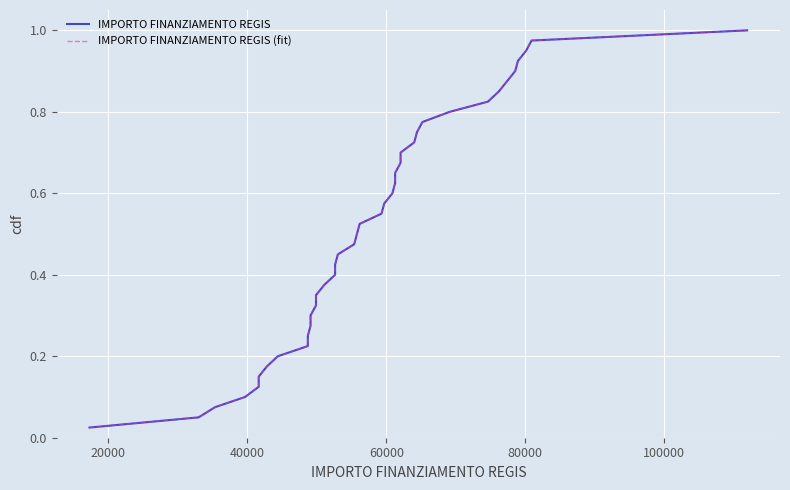

Rank the series by their maximum value, from highest to lowest.

IMPORTO FINANZIAMENTO REGIS, IMPORTO FINANZIAMENTO REGIS (fit)